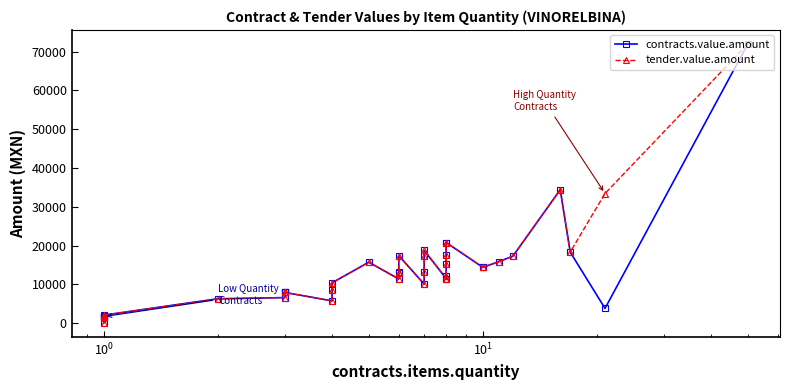

How many data points does each series have?

40